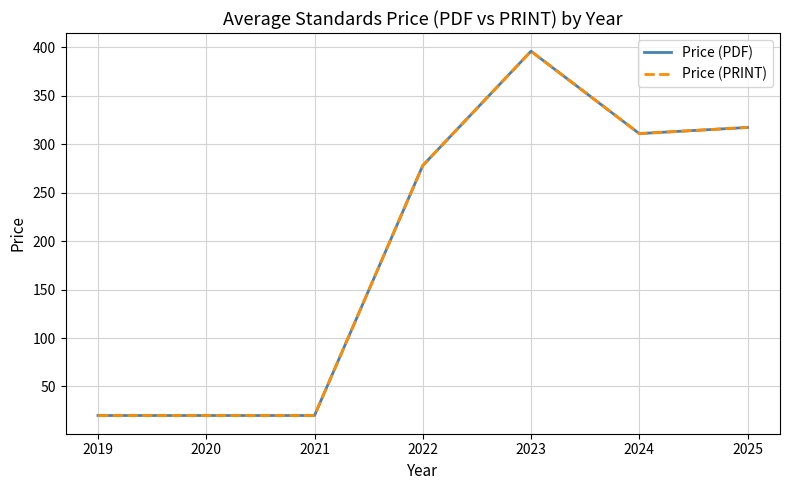

What is the sum of the Price (PRINT) values at 2020 and 2025?

337.3